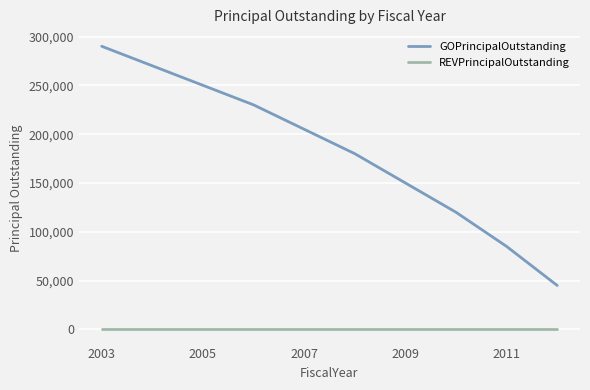

Which series has the largest total across all categories?

GOPrincipalOutstanding